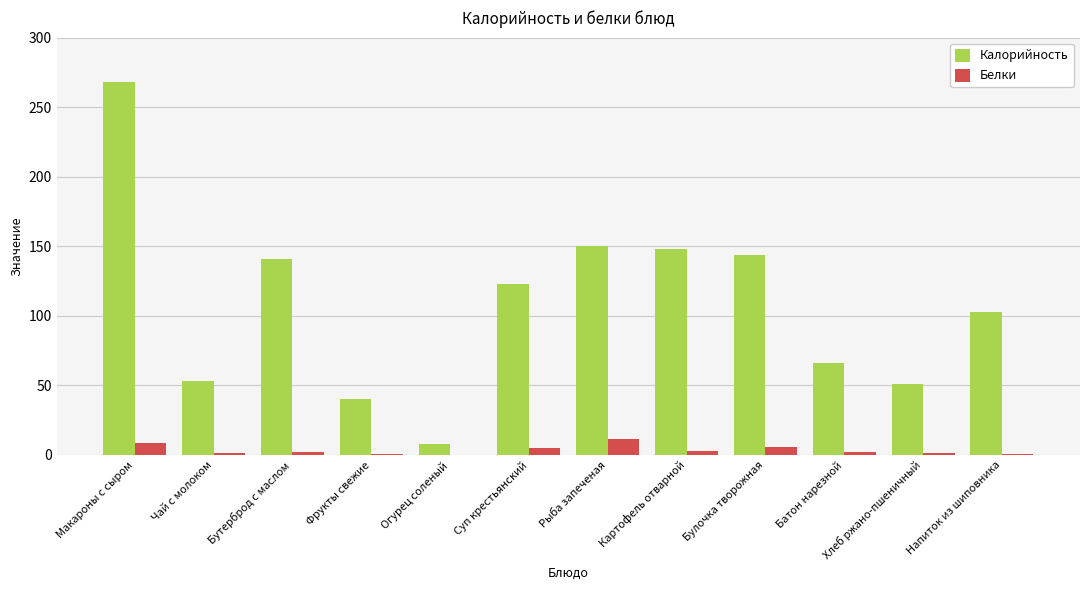

Which series has the largest total across all categories?

Калорийность